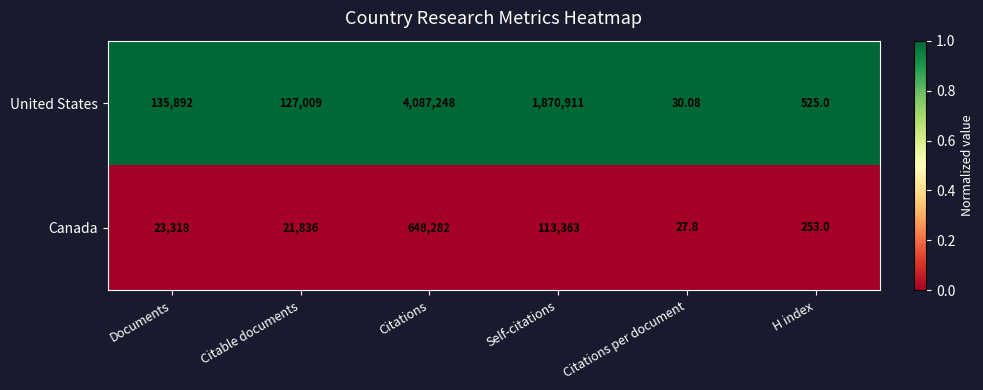

Which series has the largest range (max minus min)?

United States